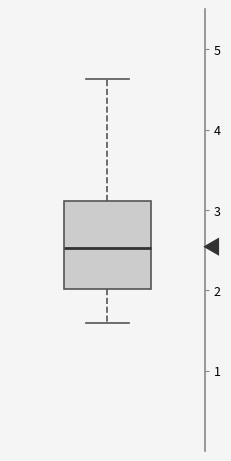

Transcribe this box plot: give where the median line is, the range the box spans, and where the two whiskers end, as read against the y-axis. The values are not printed on the chart, so give them approximately, as read against the axis.

median 2.5, box 2.0 to 3.1, whiskers 1.6 to 4.6